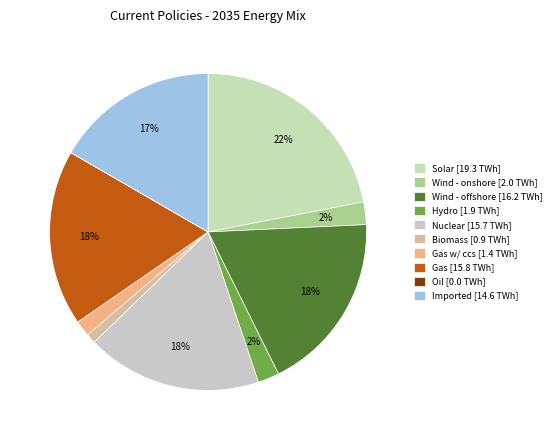

To the nearest percent, what is the average slice percentage?

10%